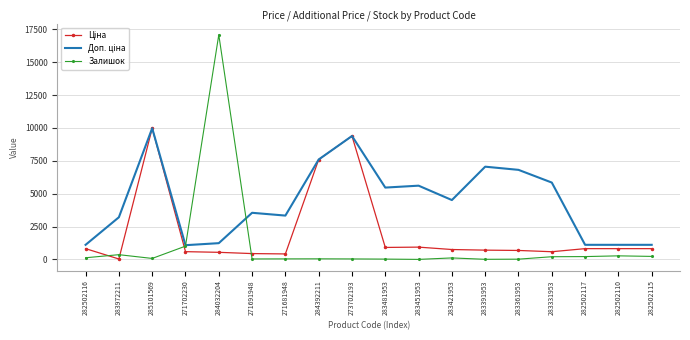

What is the highest value of the Залишок series?

17081.0